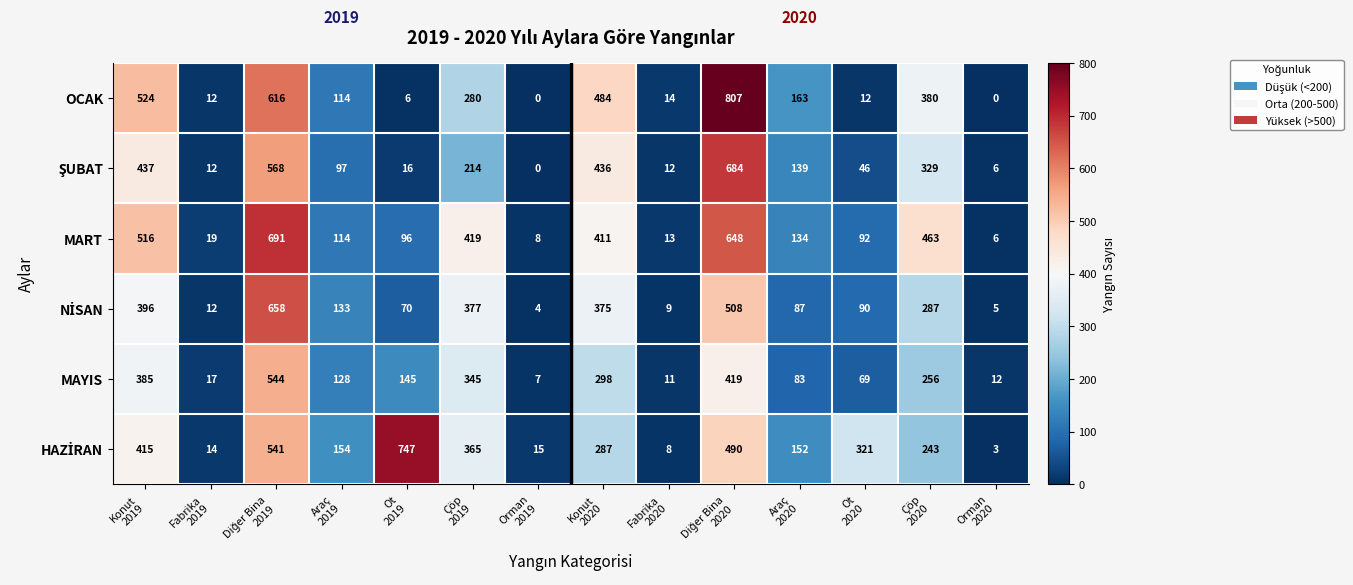

Which series has the widest spread of values?

OCAK